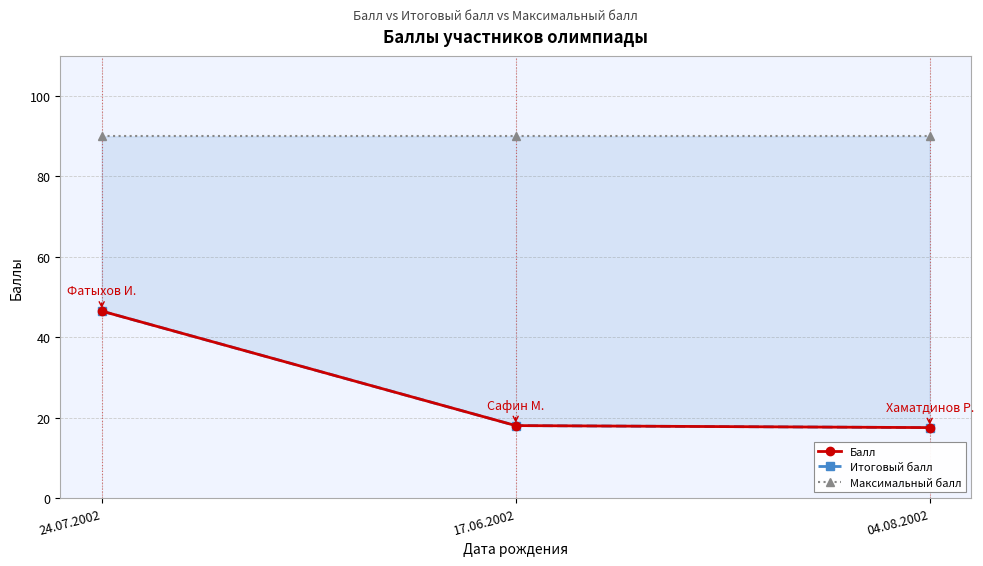

What is the sum of the Балл values at 04.08.2002 and 17.06.2002?

35.5